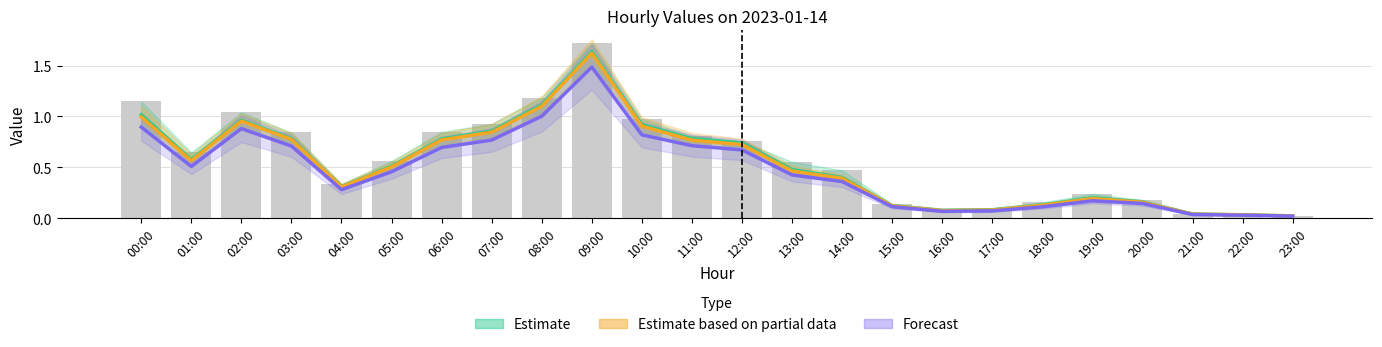

Reading left to right, extract all data points from this chart.

Estimate: 00:00=1.0	01:00=0.6	02:00=1.0	03:00=0.8	04:00=0.3	05:00=0.5	06:00=0.8	07:00=0.9	08:00=1.1	09:00=1.6	10:00=0.9	11:00=0.8	12:00=0.7	13:00=0.5	14:00=0.4	15:00=0.1	16:00=0.1	17:00=0.1	18:00=0.1	19:00=0.2	20:00=0.2	21:00=0.0	22:00=0.0	23:00=0.0
Estimate based on partial data: 00:00=1.0	01:00=0.6	02:00=1.0	03:00=0.8	04:00=0.3	05:00=0.5	06:00=0.8	07:00=0.8	08:00=1.1	09:00=1.6	10:00=0.9	11:00=0.8	12:00=0.7	13:00=0.5	14:00=0.4	15:00=0.1	16:00=0.1	17:00=0.1	18:00=0.1	19:00=0.2	20:00=0.2	21:00=0.0	22:00=0.0	23:00=0.0
Forecast: 00:00=0.9	01:00=0.5	02:00=0.9	03:00=0.7	04:00=0.3	05:00=0.5	06:00=0.7	07:00=0.8	08:00=1.0	09:00=1.5	10:00=0.8	11:00=0.7	12:00=0.7	13:00=0.4	14:00=0.4	15:00=0.1	16:00=0.1	17:00=0.1	18:00=0.1	19:00=0.2	20:00=0.1	21:00=0.0	22:00=0.0	23:00=0.0